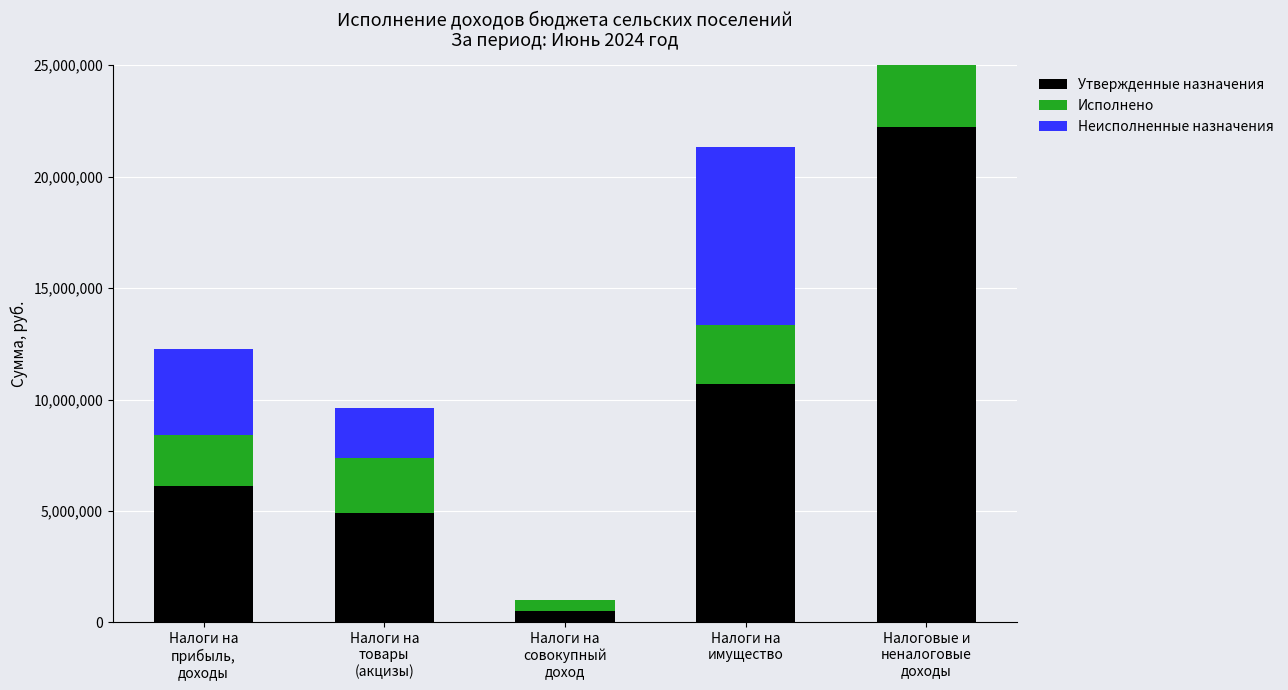

What is the value of the Утвержденные назначения bar at the 1st from the left?

6136000.0